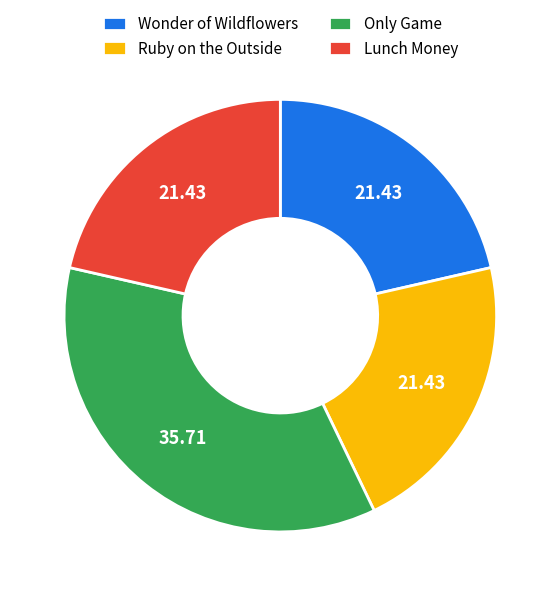

Which category has the biggest portion of the pie?

Only Game